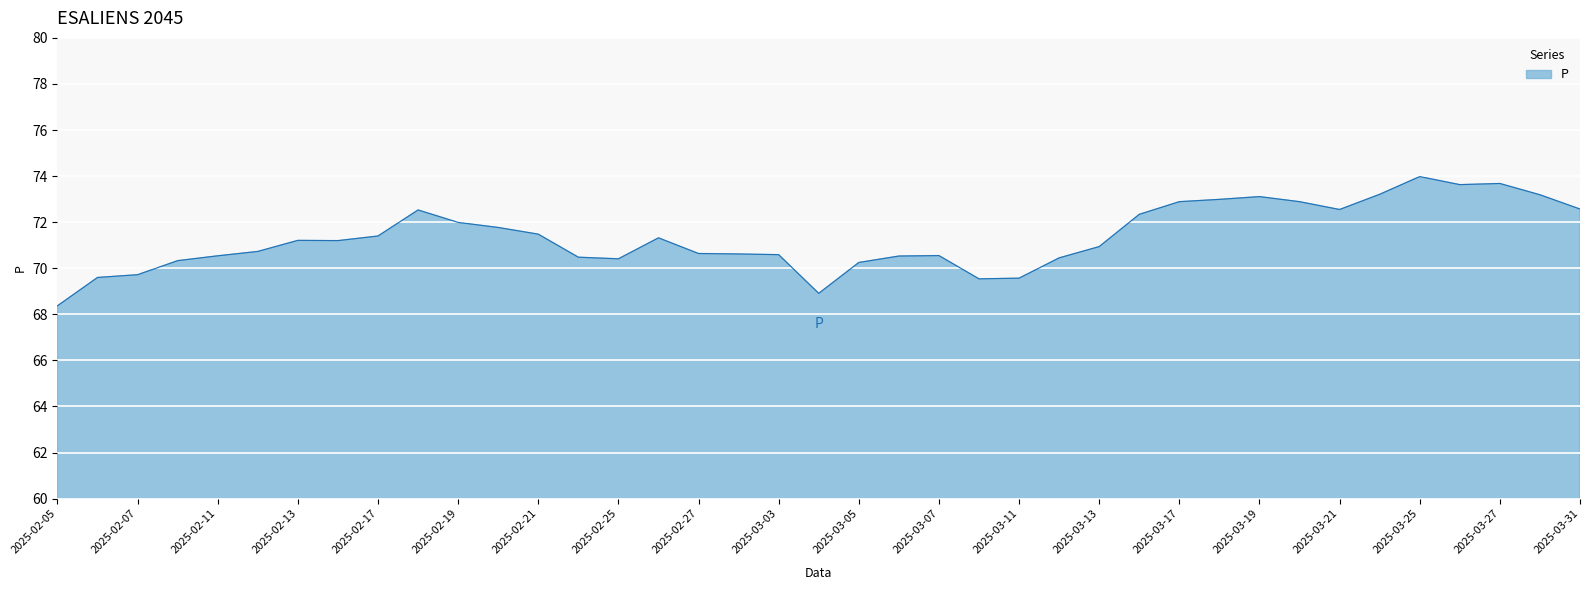

What is the maximum value shown in the chart?

74.0